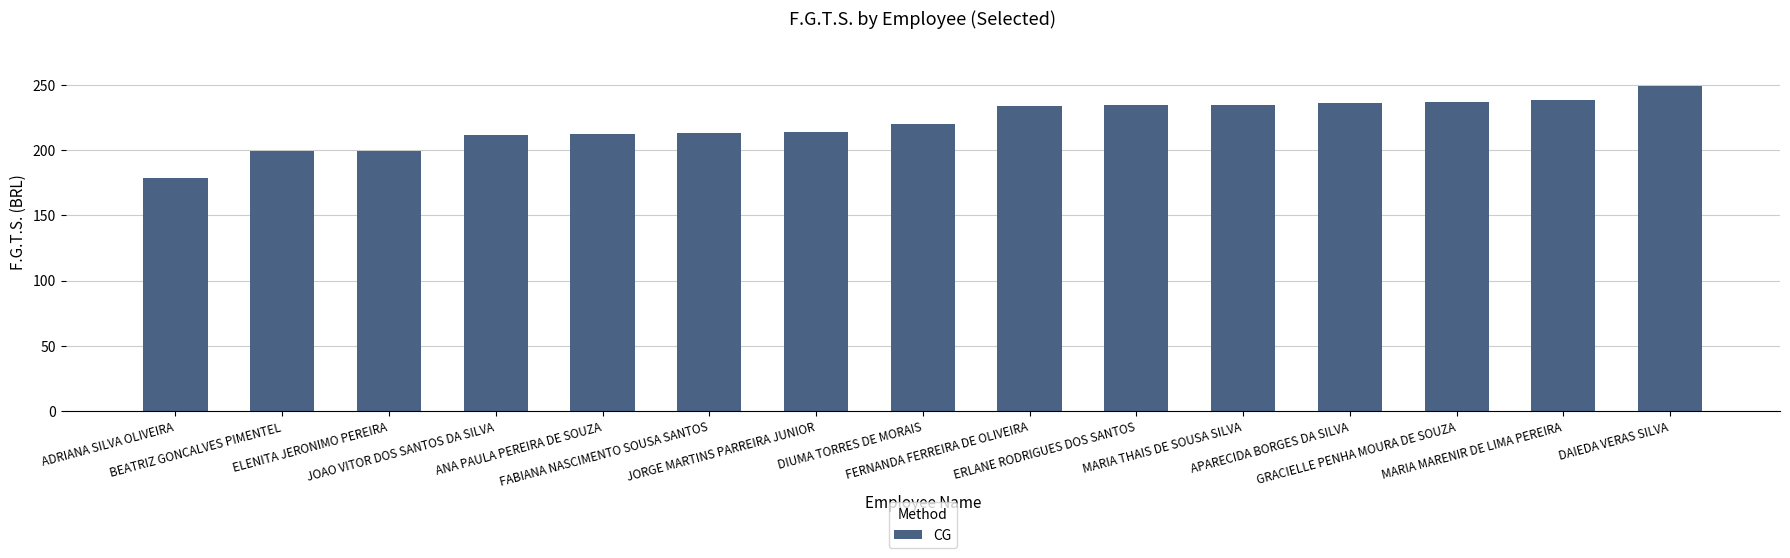

What is the smallest value displayed?

178.6